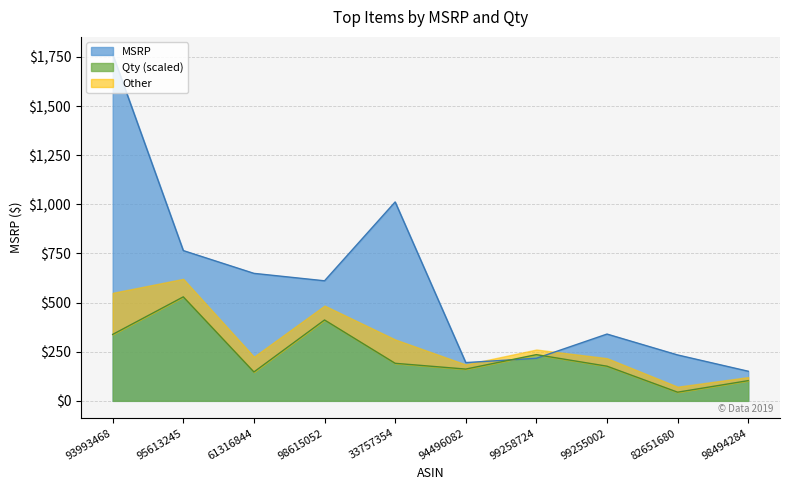

True or false: MSRP has a value of 398.6 at 82651680.

False